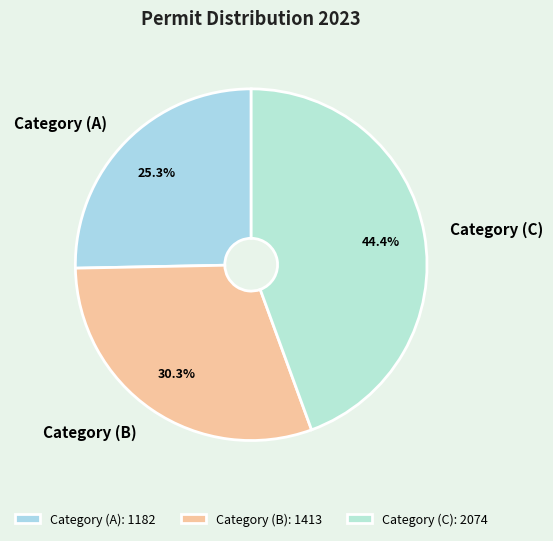

Combined, do Category (C) and Category (B) account for over 50%?

Yes